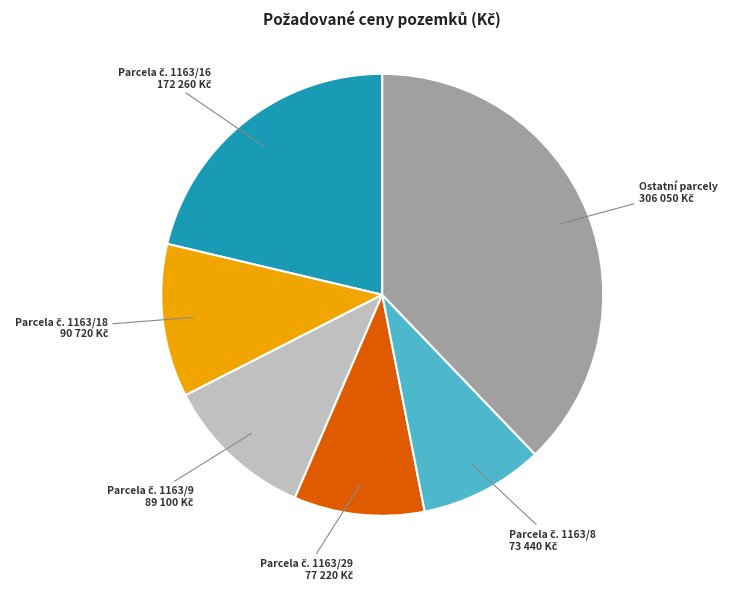

Is there a majority slice in this chart?

No